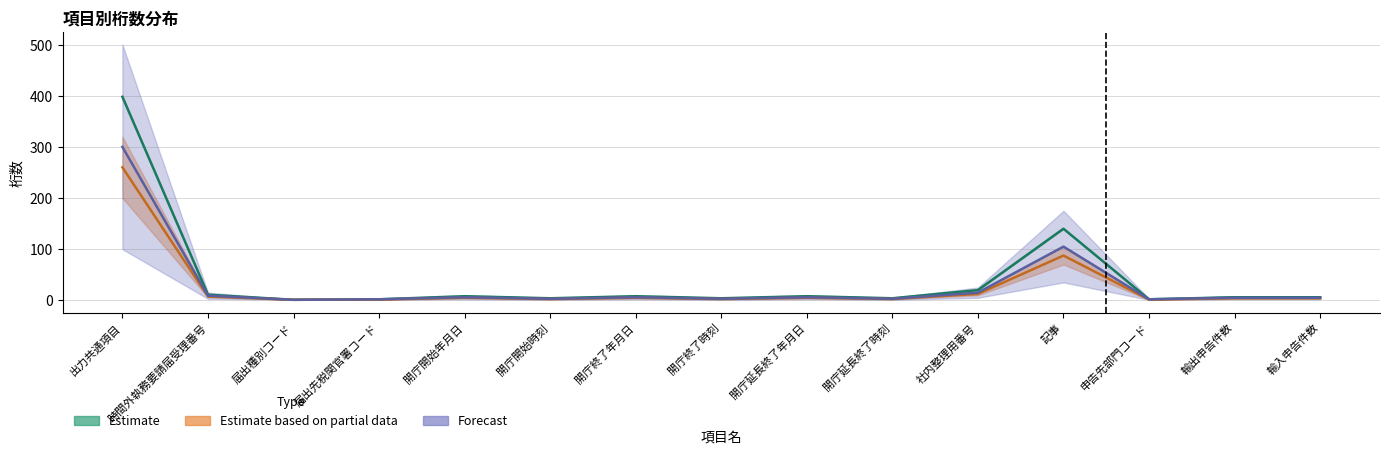

Which series has the largest total across all categories?

Estimate